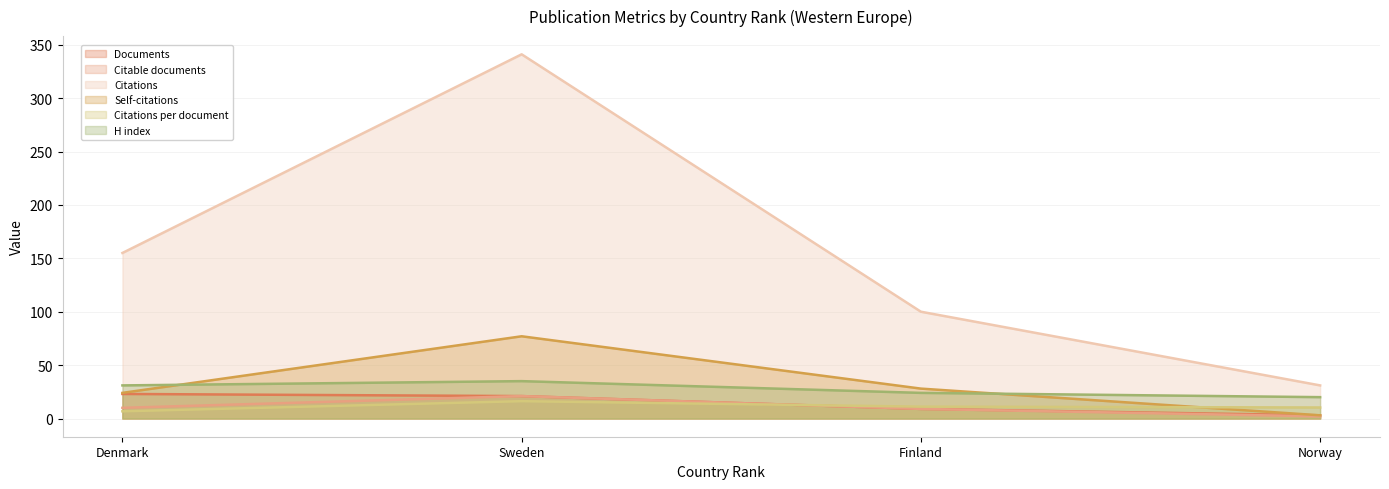

Reading right to left, transcribe all the data shown in this chart.

Documents: Norway=3.0	Finland=9.0	Sweden=21.0	Denmark=23.0
Citable documents: Norway=2.0	Finland=9.0	Sweden=21.0	Denmark=10.0
Citations: Norway=31.0	Finland=100.0	Sweden=341.0	Denmark=155.0
Self-citations: Norway=3.0	Finland=28.0	Sweden=77.0	Denmark=24.0
Citations per document: Norway=10.3	Finland=11.1	Sweden=16.2	Denmark=6.7
H index: Norway=20.0	Finland=24.0	Sweden=35.0	Denmark=31.0